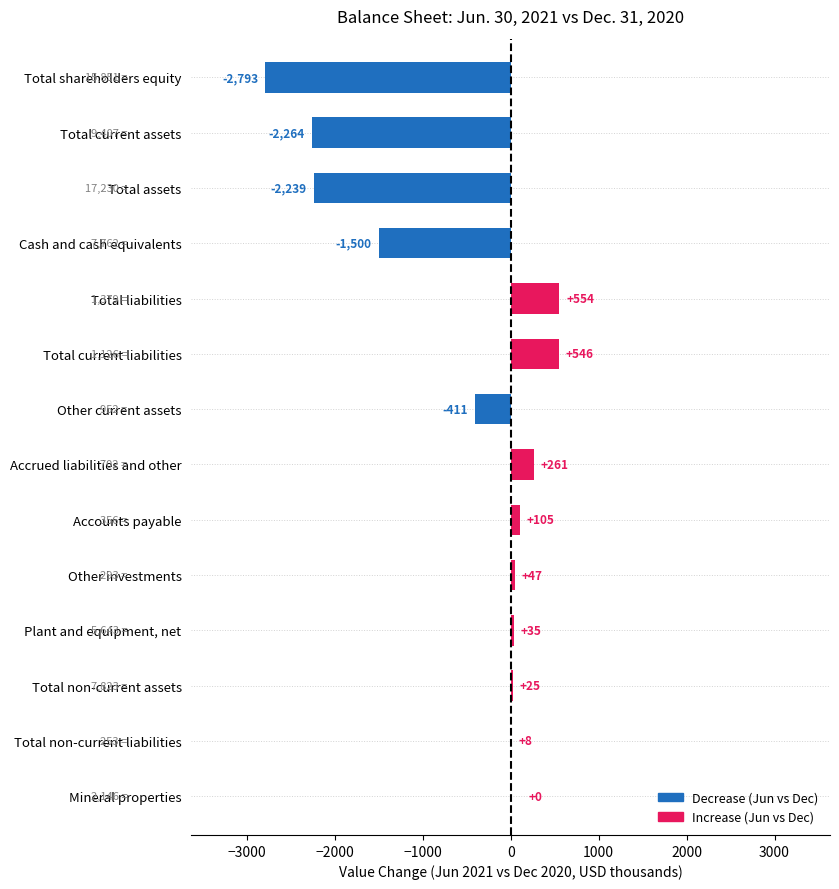

What is the change in value from Total non-current assets to Plant and equipment, net?

+10